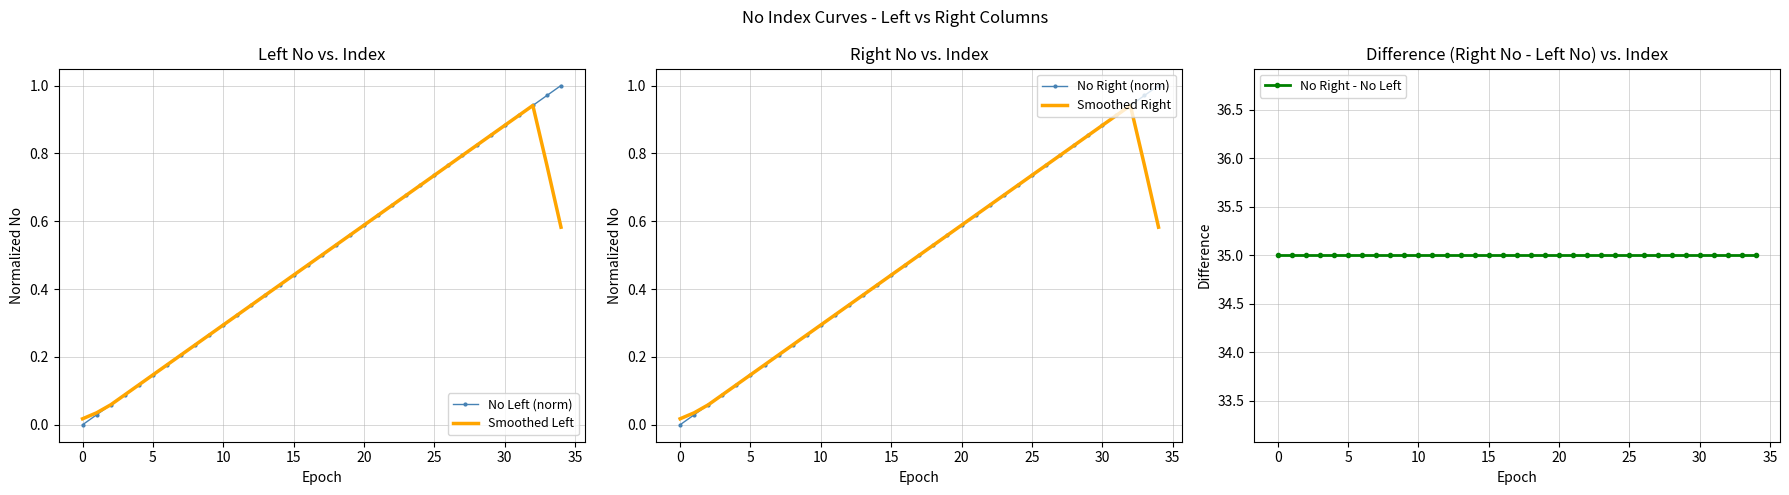

At how many categories does at least one series exceed 18?

35